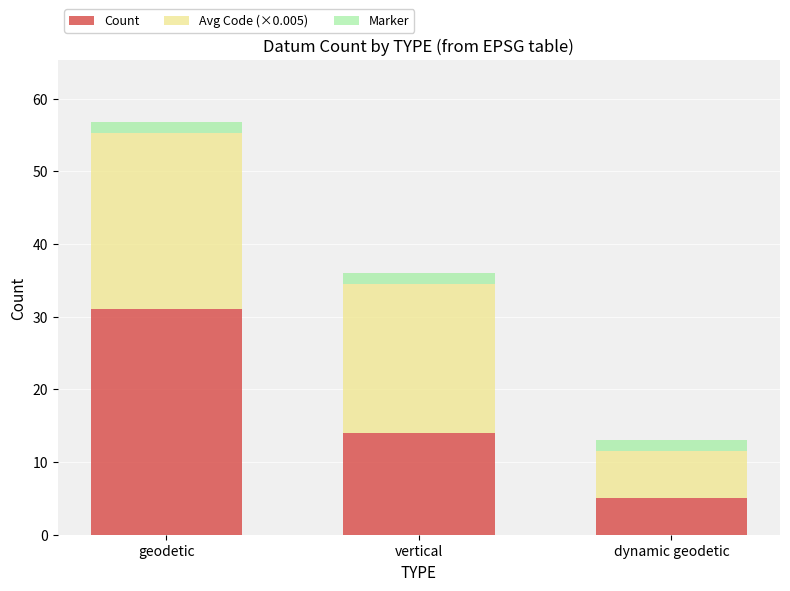

What is the total value across all series at dynamic geodetic?

13.0